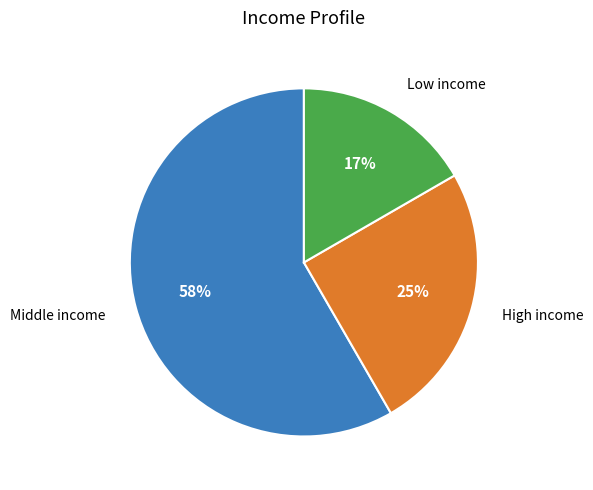

The Low income slice represents 9% of the pie. True or false?

False